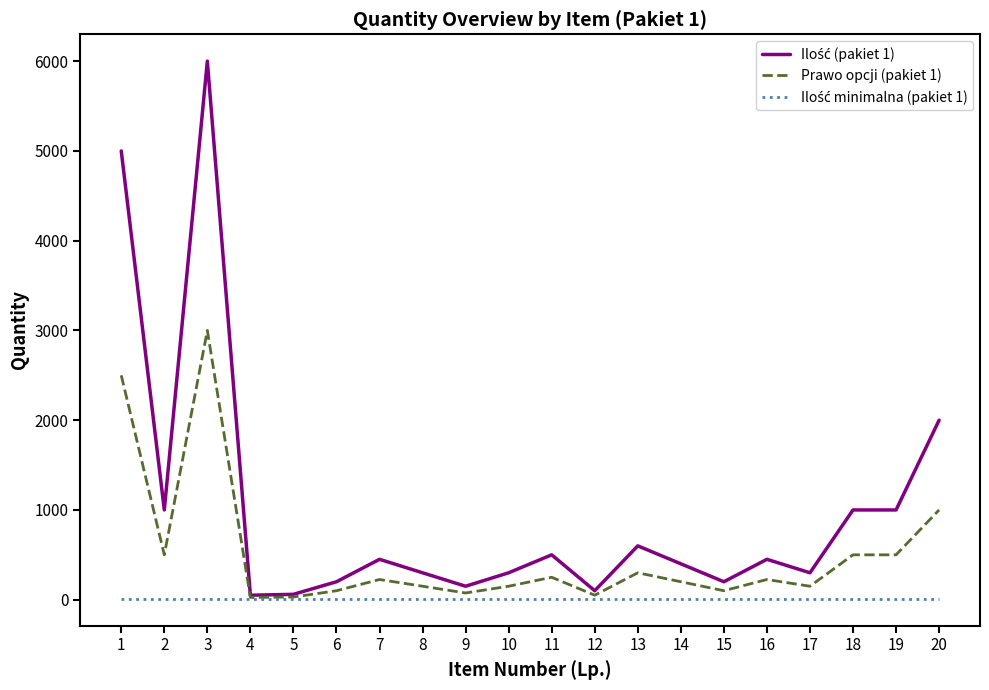

How many lines are shown in the chart?

3